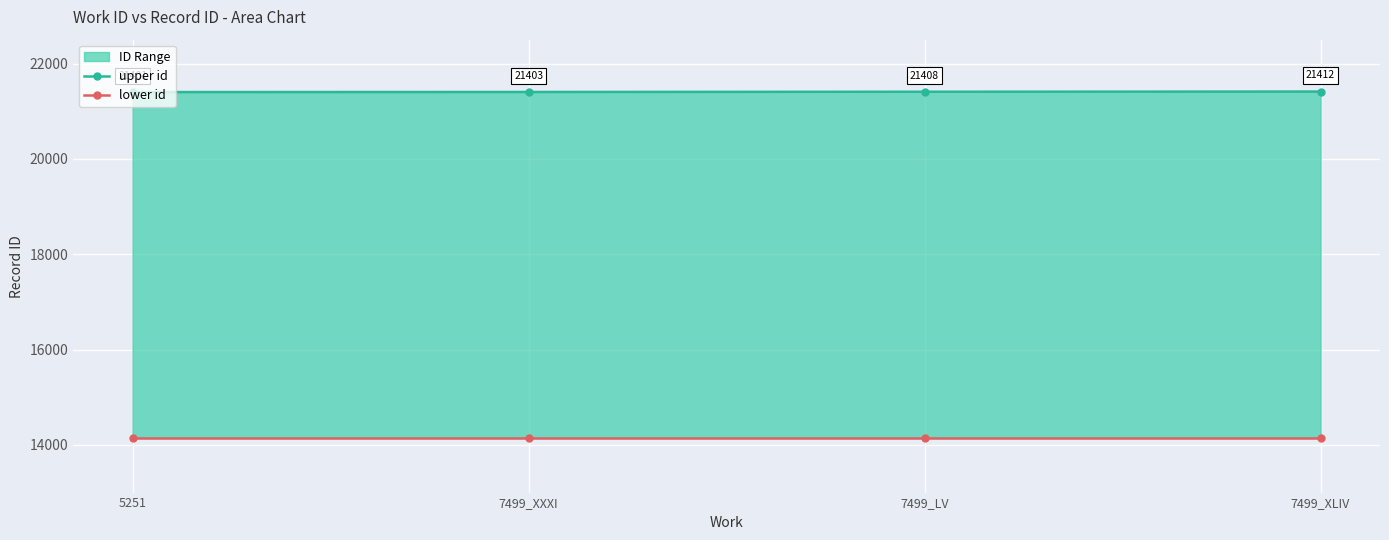

What is the approximate value of upper id at 7499_LV, to the nearest 10?

21410